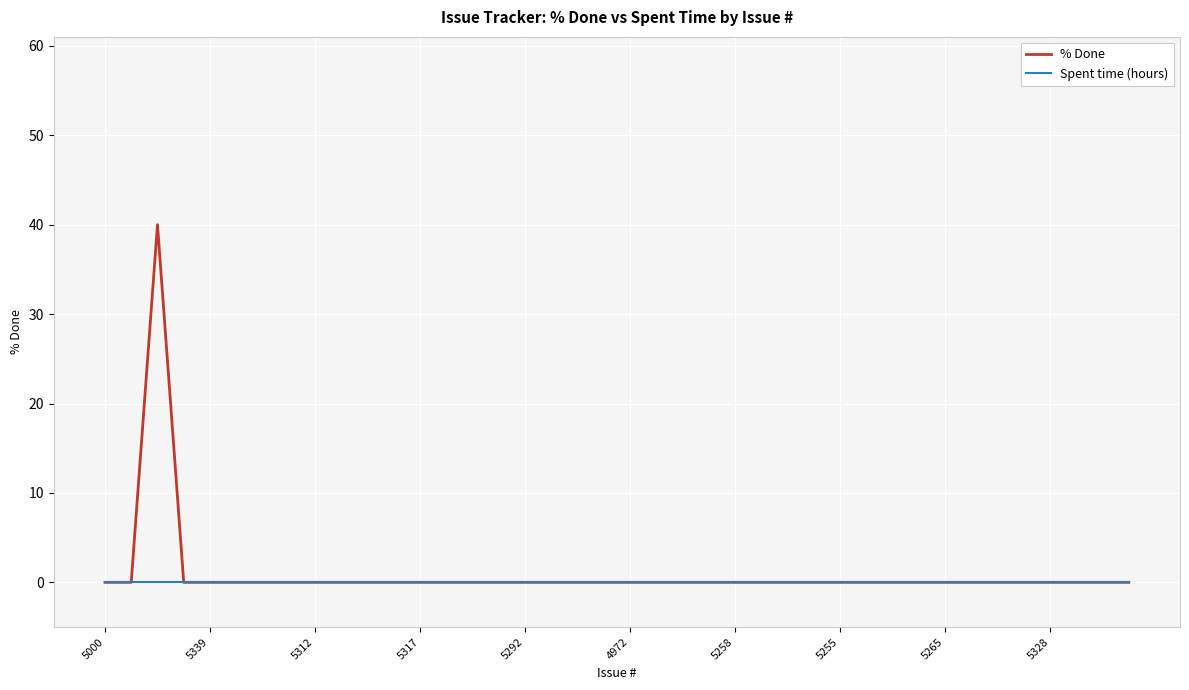

Does the chart have visible grid lines?

Yes